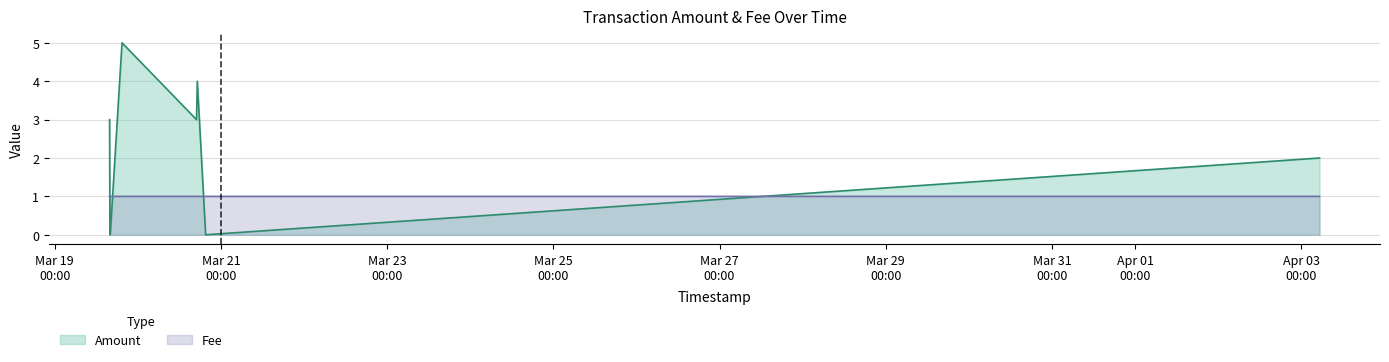

What is the difference between the maximum and minimum values in the Amount series?

5.0